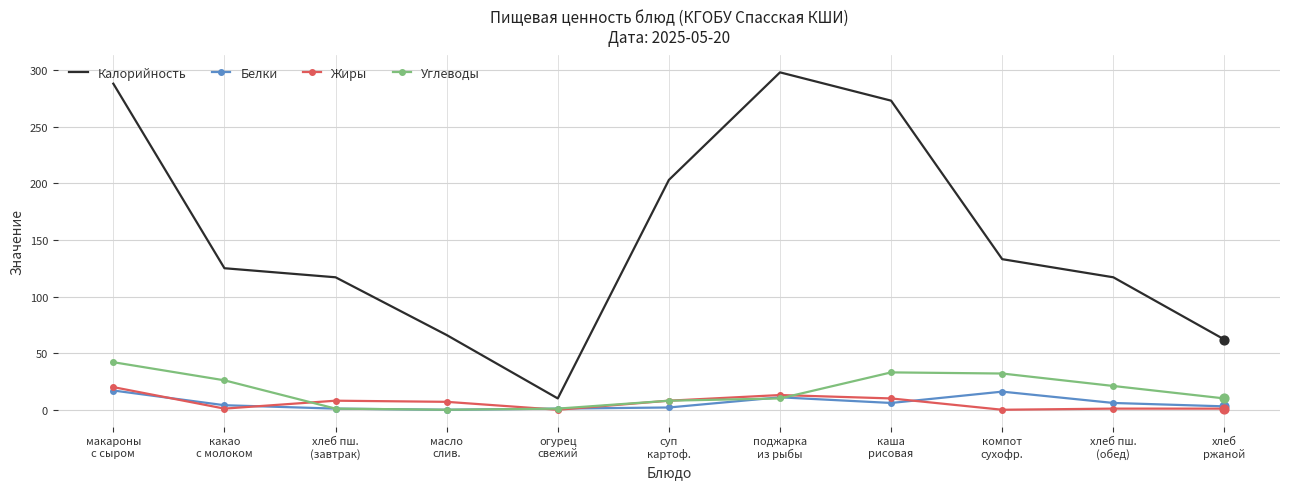

Is the value of Калорийность at масло
слив. greater than the value of Белки at суп
картоф.?

Yes